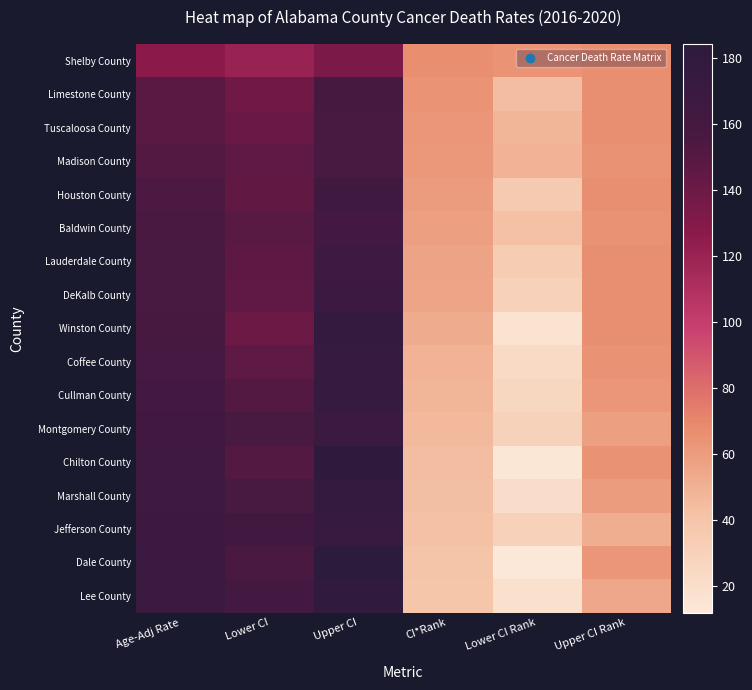

Reading left to right, transcribe all the data shown in this chart.

Shelby County: Age-Adj Rate=126.7	Lower CI=120.4	Upper CI=133.2	CI*Rank=67.0	Lower CI Rank=64.0	Upper CI Rank=67.0
Limestone County: Age-Adj Rate=147.9	Lower CI=138.0	Upper CI=158.3	CI*Rank=64.0	Lower CI Rank=44.0	Upper CI Rank=66.0
Tuscaloosa County: Age-Adj Rate=148.3	Lower CI=140.9	Upper CI=155.9	CI*Rank=63.0	Lower CI Rank=48.0	Upper CI Rank=66.0
Madison County: Age-Adj Rate=151.1	Lower CI=145.9	Upper CI=156.5	CI*Rank=62.0	Lower CI Rank=49.0	Upper CI Rank=65.0
Houston County: Age-Adj Rate=154.4	Lower CI=145.1	Upper CI=164.1	CI*Rank=60.0	Lower CI Rank=36.0	Upper CI Rank=66.0
Baldwin County: Age-Adj Rate=155.2	Lower CI=149.0	Upper CI=161.7	CI*Rank=59.0	Lower CI Rank=42.0	Upper CI Rank=65.0
Lauderdale County: Age-Adj Rate=156.1	Lower CI=146.6	Upper CI=166.1	CI*Rank=57.0	Lower CI Rank=34.0	Upper CI Rank=66.0
DeKalb County: Age-Adj Rate=156.8	Lower CI=145.4	Upper CI=168.9	CI*Rank=56.0	Lower CI Rank=30.0	Upper CI Rank=66.0
Winston County: Age-Adj Rate=157.8	Lower CI=139.9	Upper CI=177.7	CI*Rank=53.0	Lower CI Rank=16.0	Upper CI Rank=66.0
Coffee County: Age-Adj Rate=159.6	Lower CI=146.1	Upper CI=174.0	CI*Rank=49.0	Lower CI Rank=23.0	Upper CI Rank=65.0
Cullman County: Age-Adj Rate=161.7	Lower CI=151.1	Upper CI=172.9	CI*Rank=48.0	Lower CI Rank=26.0	Upper CI Rank=63.0
Montgomery County: Age-Adj Rate=163.3	Lower CI=156.3	Upper CI=170.6	CI*Rank=46.0	Lower CI Rank=29.0	Upper CI Rank=59.0
Chilton County: Age-Adj Rate=165.6	Lower CI=150.7	Upper CI=181.7	CI*Rank=44.0	Lower CI Rank=13.0	Upper CI Rank=65.0
Marshall County: Age-Adj Rate=166.4	Lower CI=156.3	Upper CI=177.1	CI*Rank=43.0	Lower CI Rank=21.0	Upper CI Rank=60.0
Jefferson County: Age-Adj Rate=167.4	Lower CI=163.3	Upper CI=171.5	CI*Rank=42.0	Lower CI Rank=30.0	Upper CI Rank=51.0
Dale County: Age-Adj Rate=168.9	Lower CI=154.7	Upper CI=184.1	CI*Rank=40.0	Lower CI Rank=12.0	Upper CI Rank=63.0
Lee County: Age-Adj Rate=170.5	Lower CI=161.0	Upper CI=180.4	CI*Rank=39.0	Lower CI Rank=18.0	Upper CI Rank=55.0